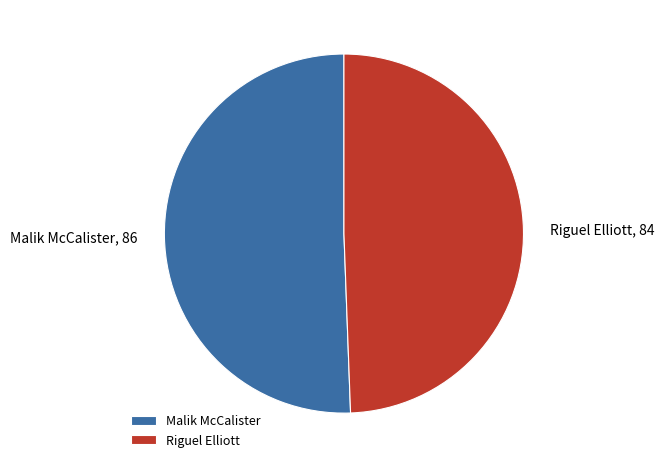

Is the sum of Malik McCalister and Riguel Elliott greater than half?

Yes